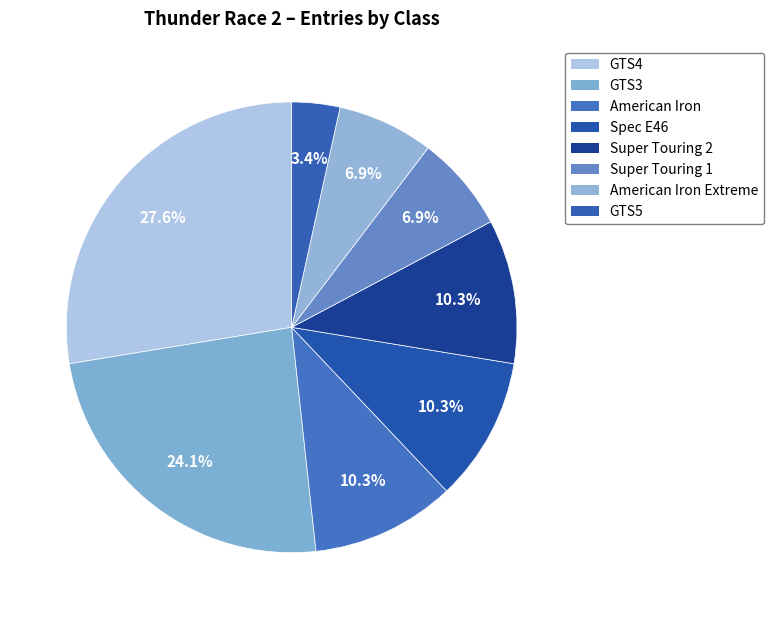

What percentage is NOT represented by Super Touring 1?

93.1%